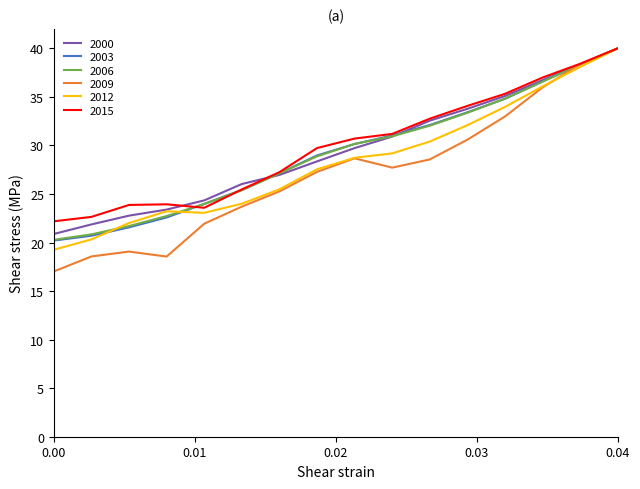

What is the greatest value displayed?

40.0